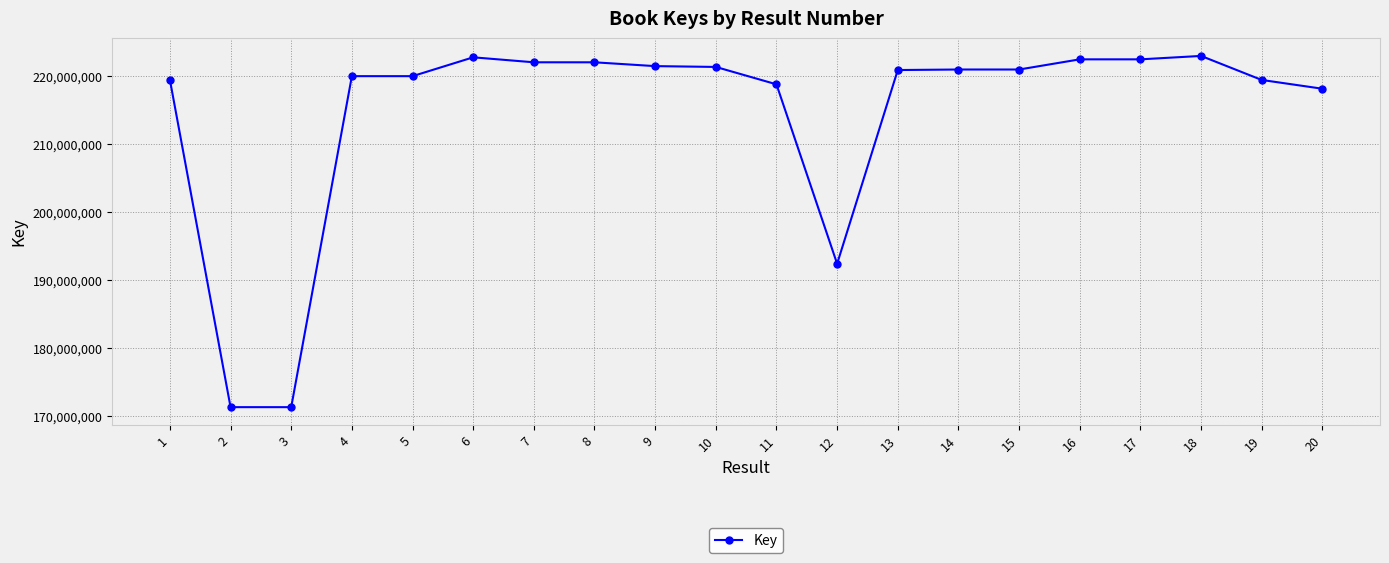

What is the change in value from 2 to 13?

+49638961